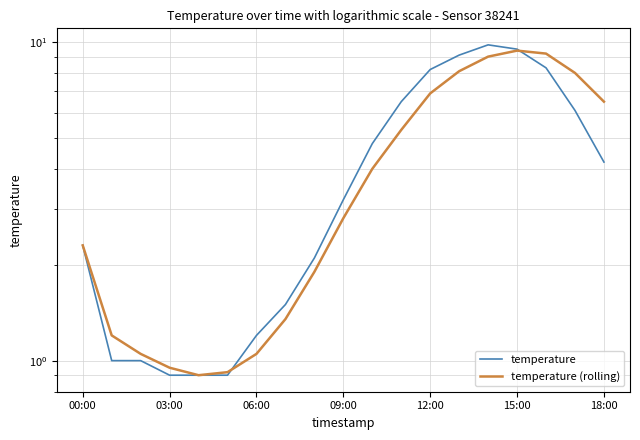

What is the difference between the maximum and minimum values in the temperature (rolling) series?

8.5